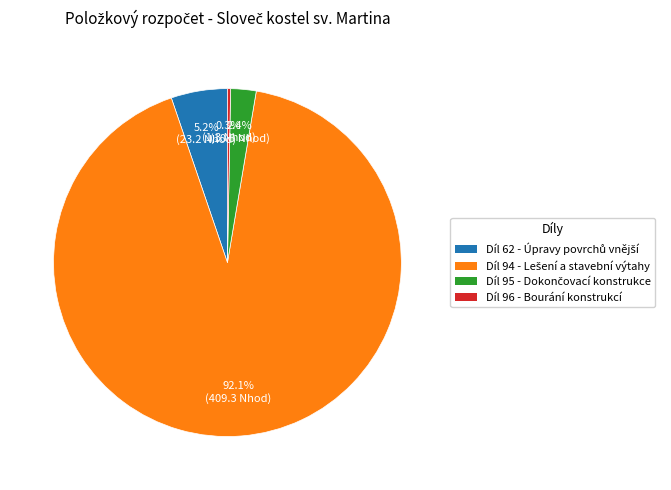

Is there any slice that represents more than half of the pie?

Yes